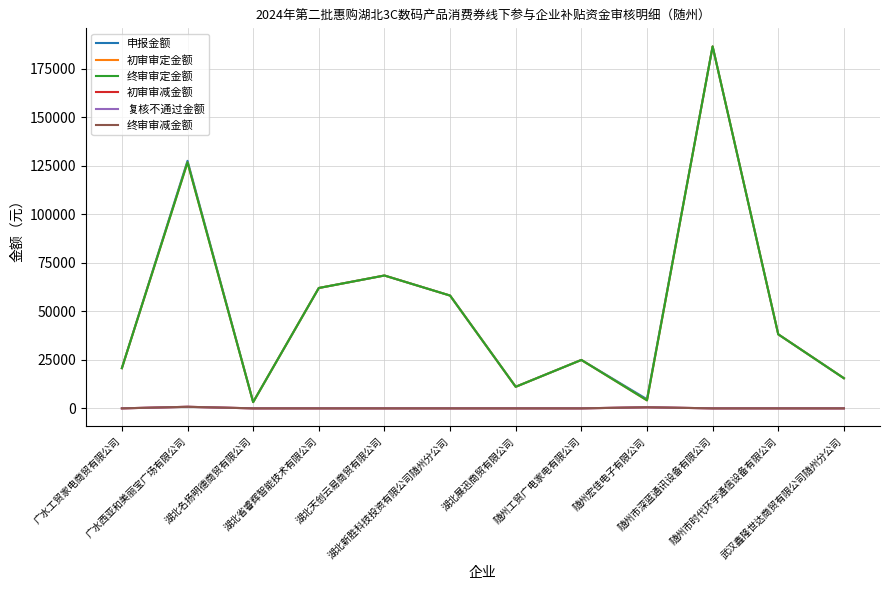

Rank the series at 随州宏佳电子有限公司 from lowest to highest value.

初审审减金额, 复核不通过金额, 终审审减金额, 初审审定金额, 终审审定金额, 申报金额